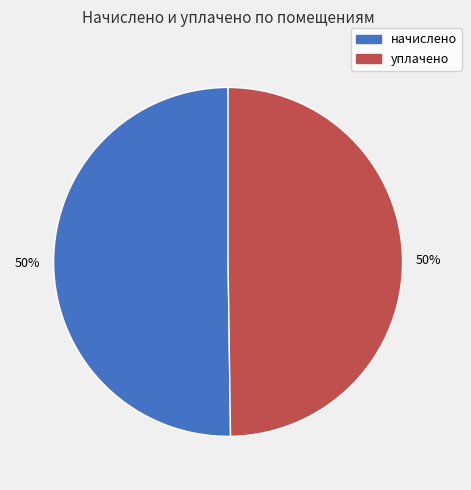

The начислено slice represents 50% of the pie. True or false?

True